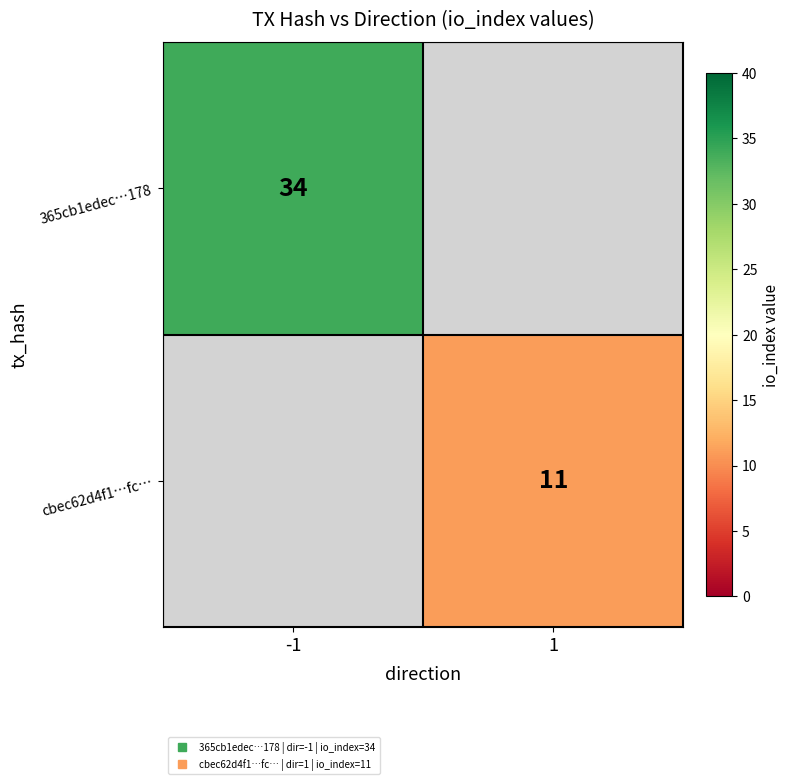

How many categories are shown in the chart?

2